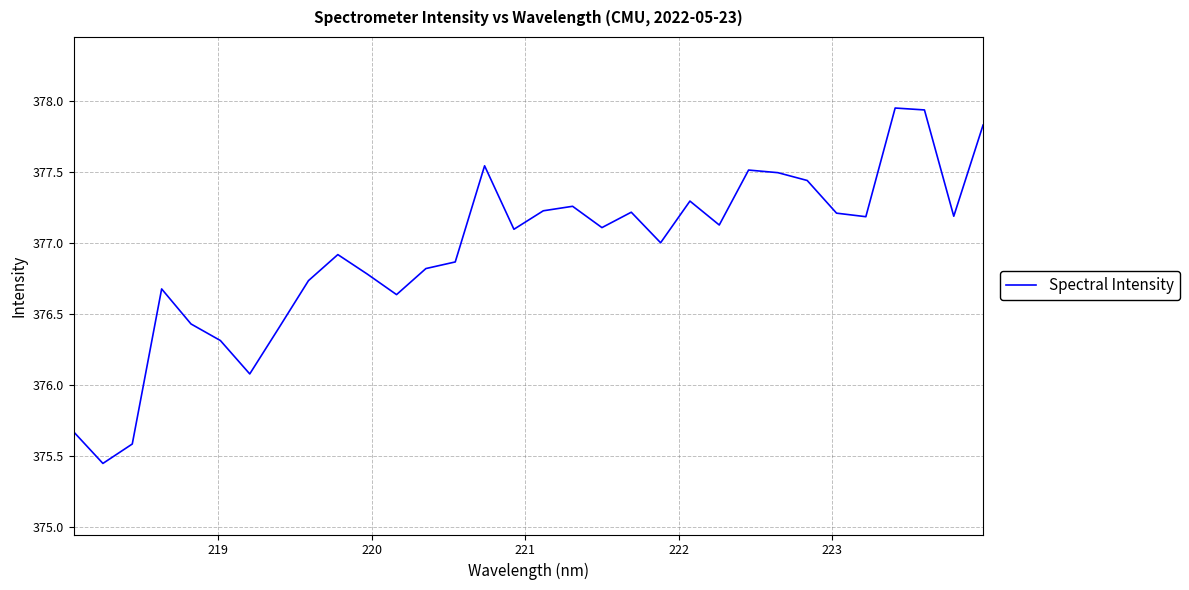

What is the difference between the maximum and minimum values?

2.5